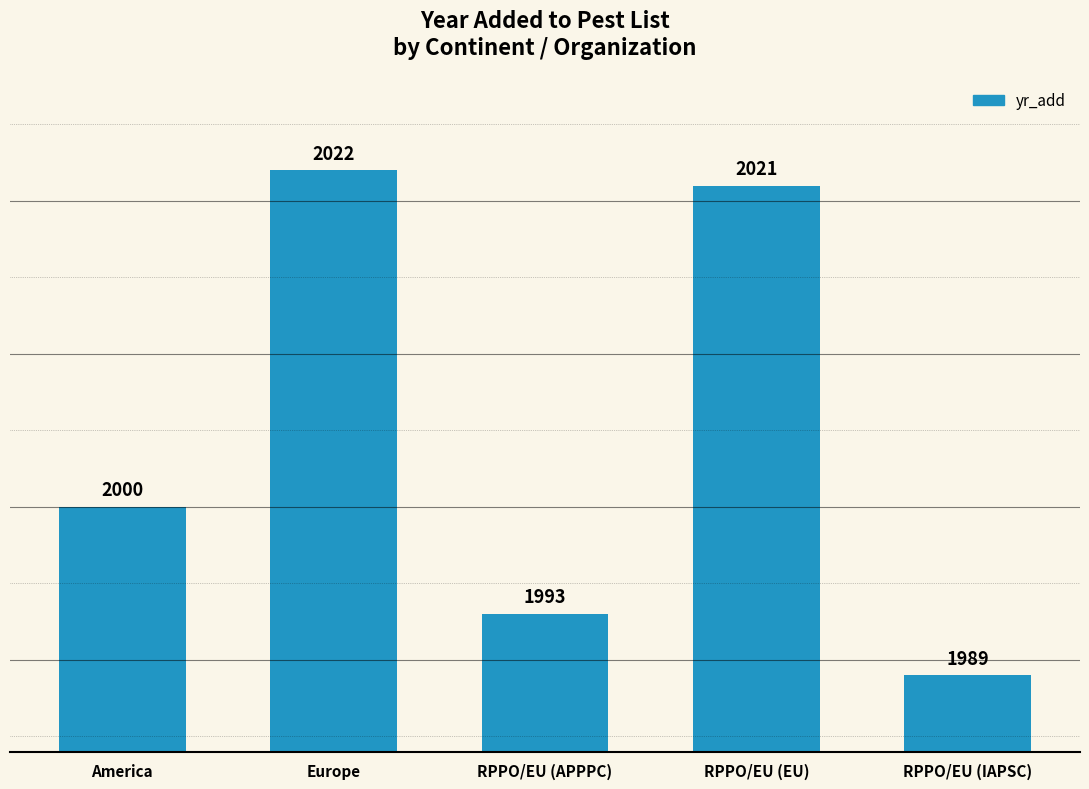

What is the sum of all values?

10025